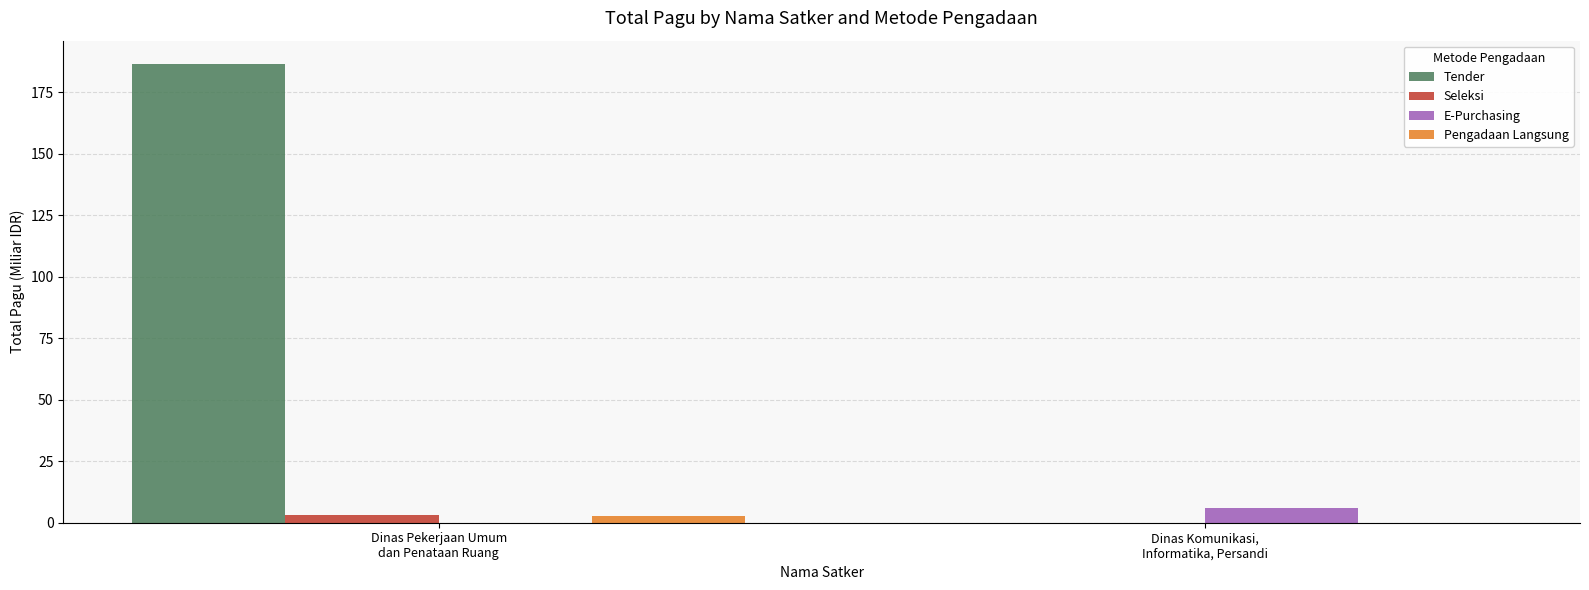

Which series has the largest total across all categories?

Tender